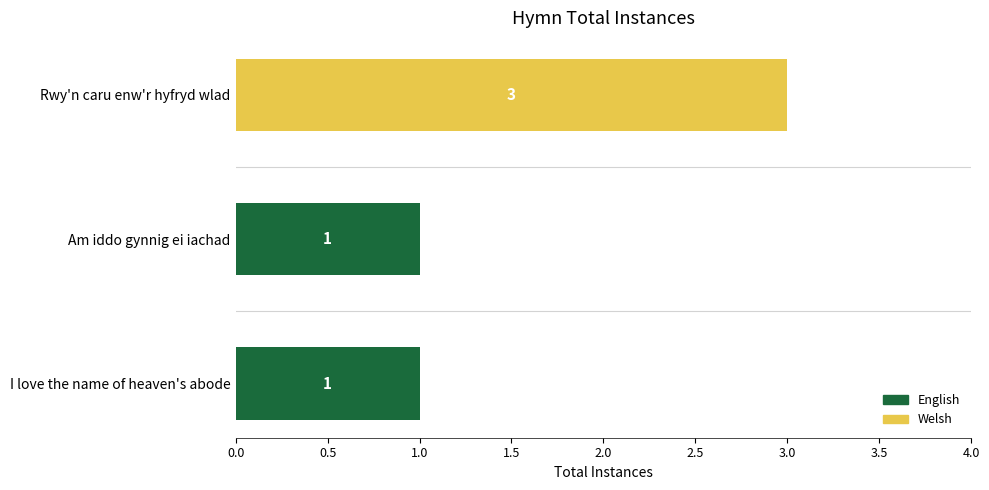

Count the number of data series in this chart.

1